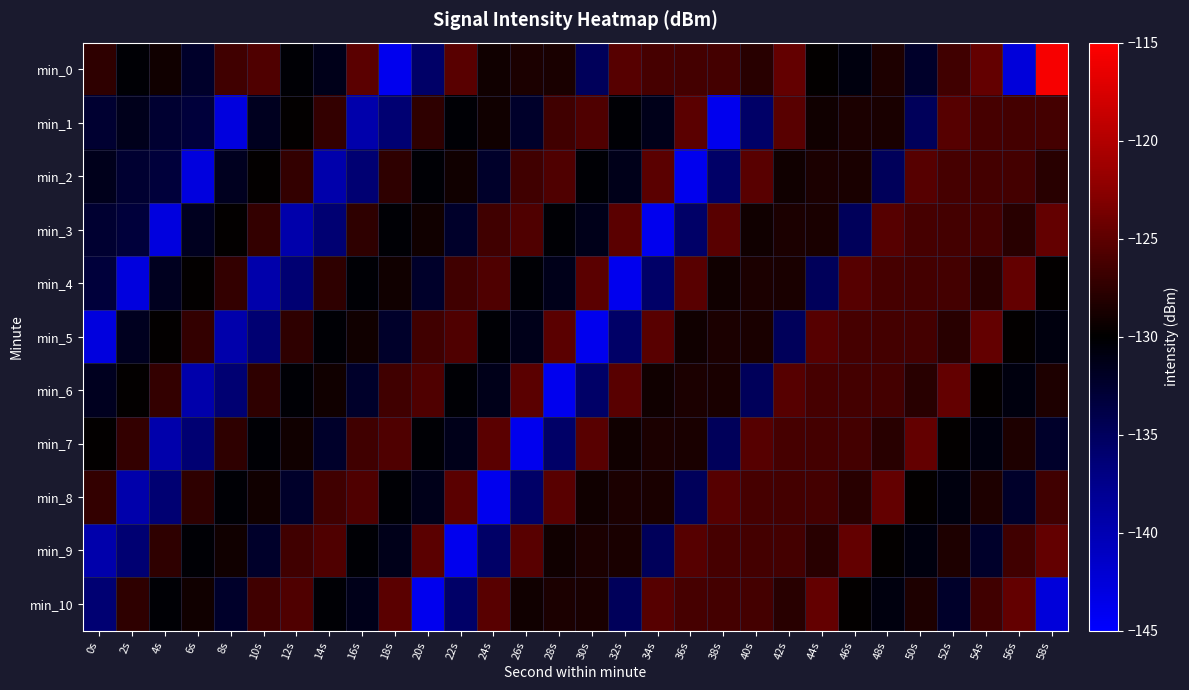

Which series has the largest total across all categories?

min_0